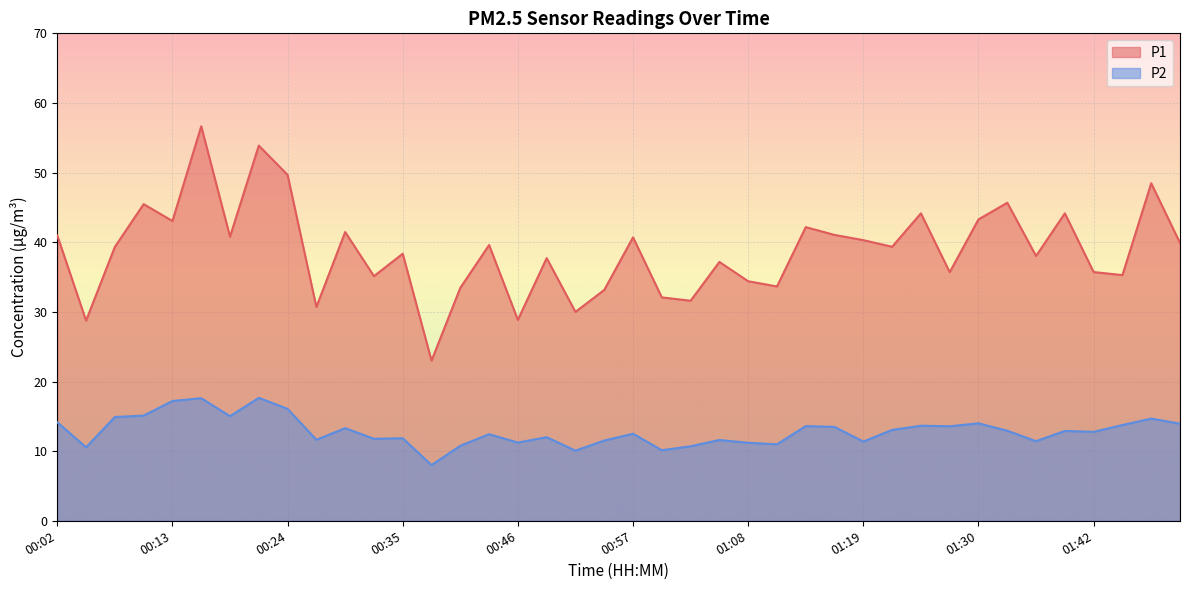

Which series has the widest spread of values?

P1